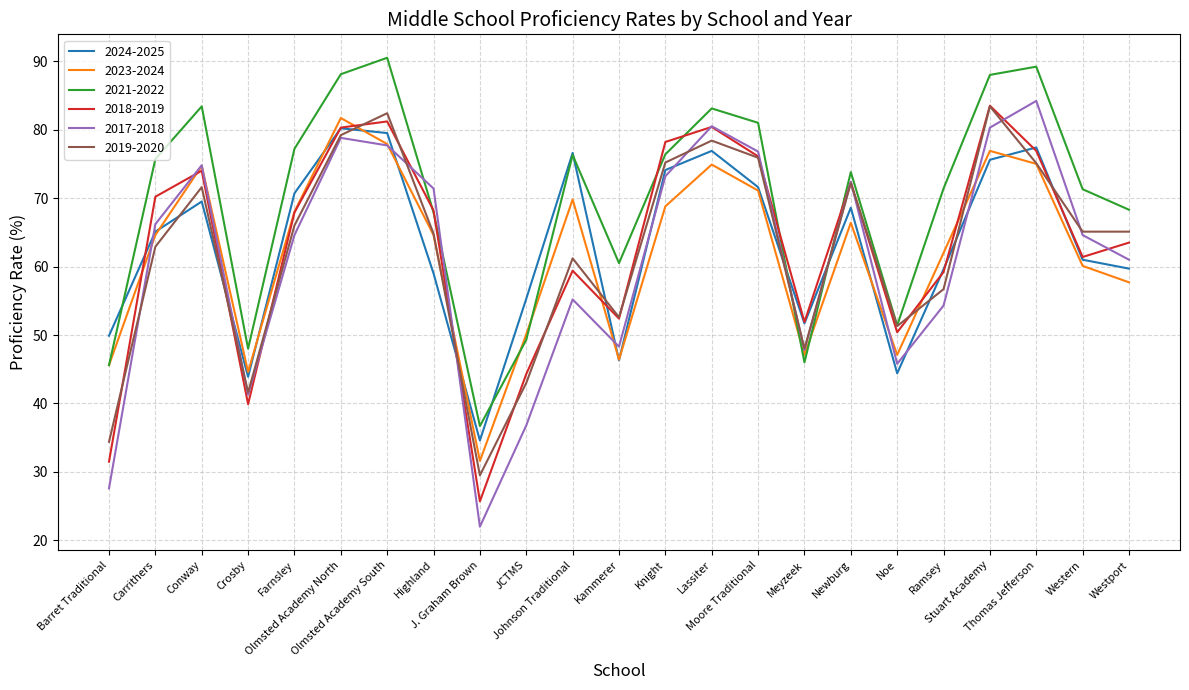

What is the lowest value of the 2023-2024 series?

31.6